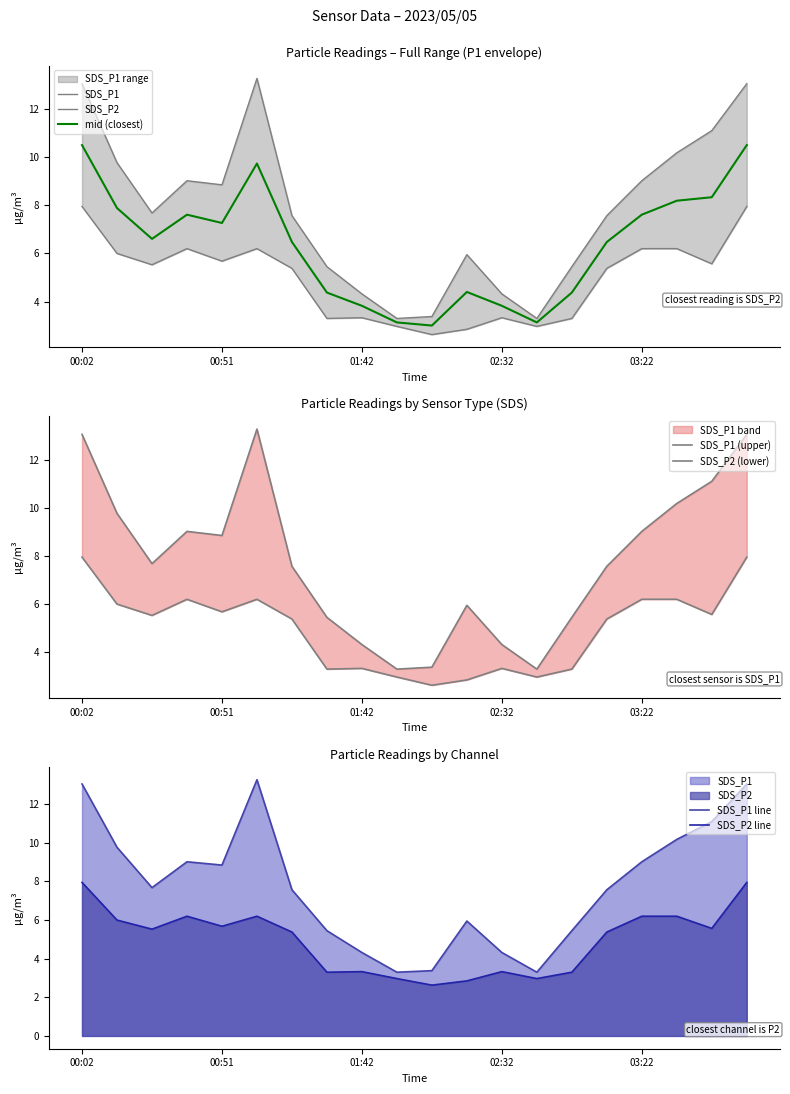

What is the difference between the second highest and second lowest values in the SDS_P1 series?

9.8